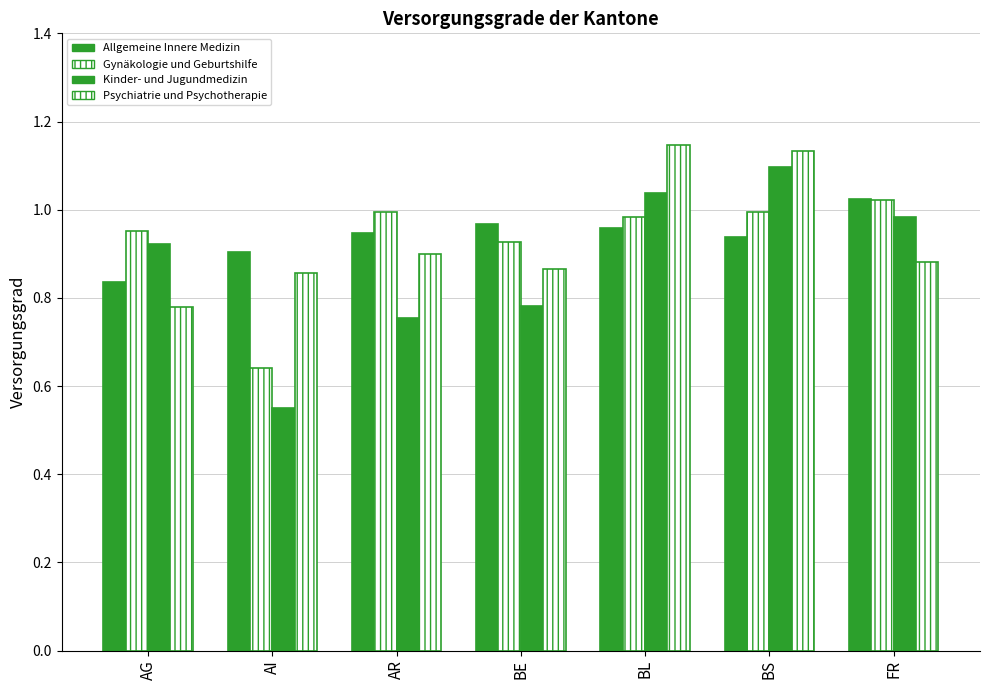

Reading left to right, extract all data points from this chart.

Allgemeine Innere Medizin: AG=0.8	AI=0.9	AR=0.9	BE=1.0	BL=1.0	BS=0.9	FR=1.0
Gynäkologie und Geburtshilfe: AG=1.0	AI=0.6	AR=1.0	BE=0.9	BL=1.0	BS=1.0	FR=1.0
Kinder- und Jugundmedizin: AG=0.9	AI=0.5	AR=0.8	BE=0.8	BL=1.0	BS=1.1	FR=1.0
Psychiatrie und Psychotherapie: AG=0.8	AI=0.9	AR=0.9	BE=0.9	BL=1.1	BS=1.1	FR=0.9